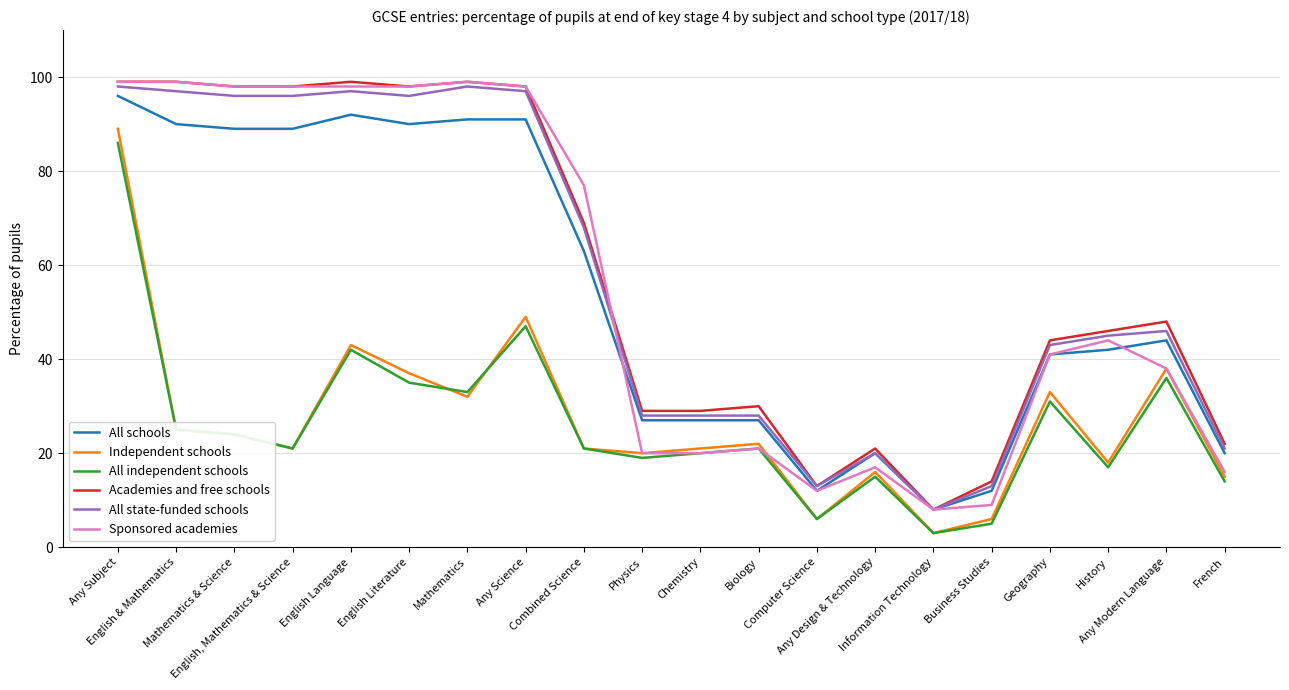

What is the minimum value for All schools?

8